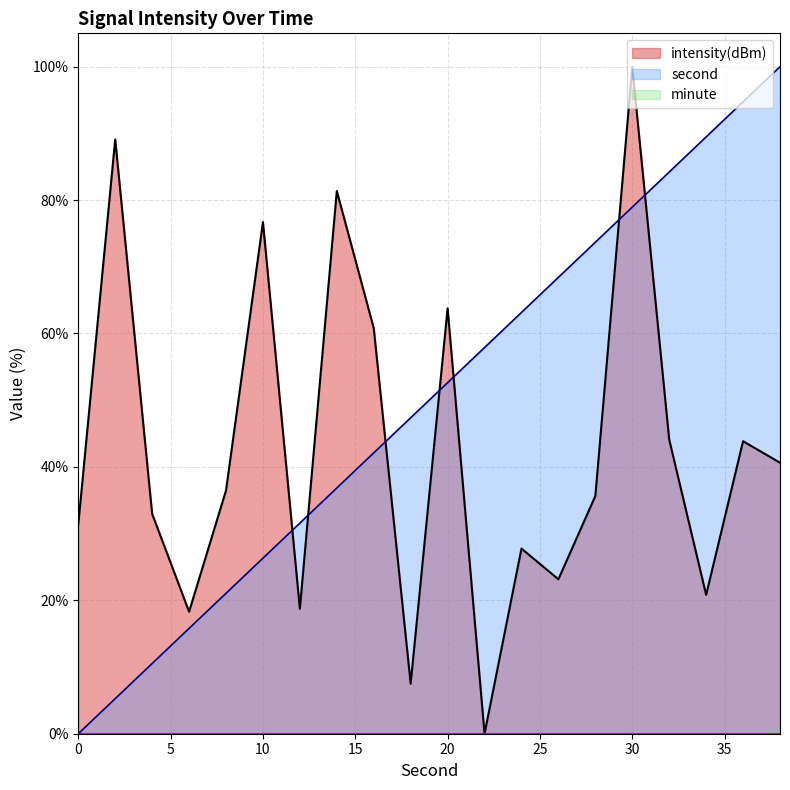

How many positive values does the intensity(dBm) series have?

19